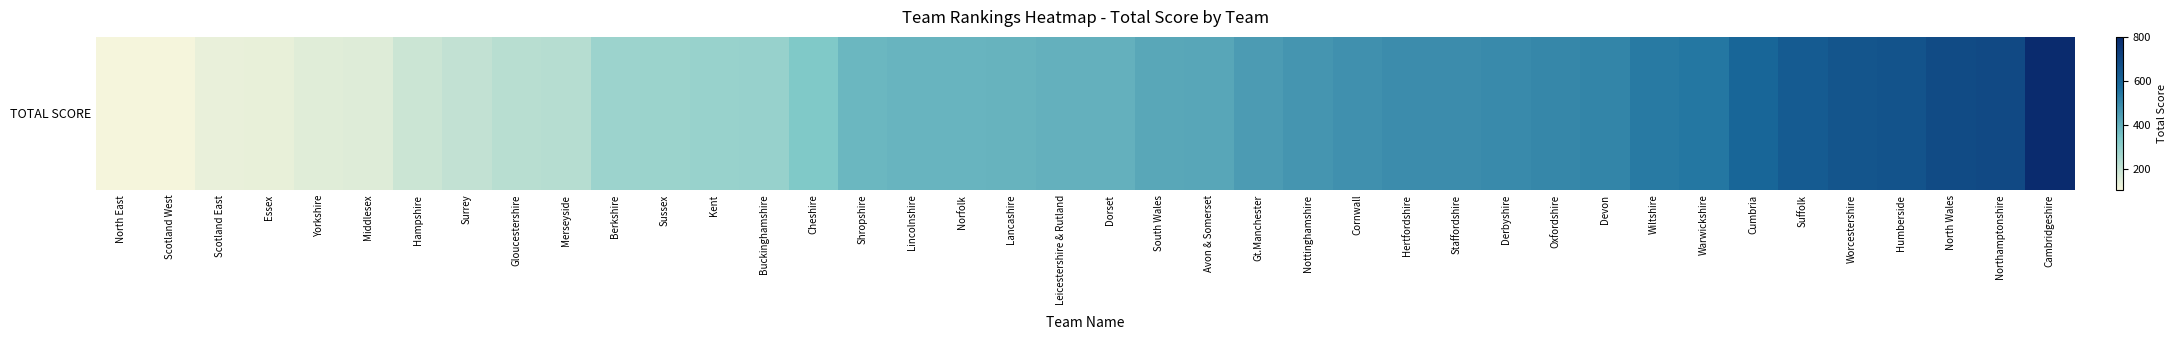

Which category has the highest value across all series?

Cambridgeshire